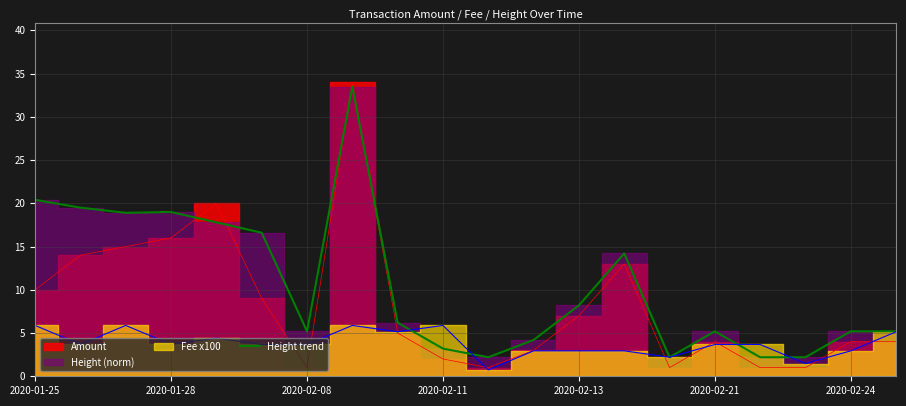

Is it true that Height trend equals 7.6 at 2020-02-21?

False